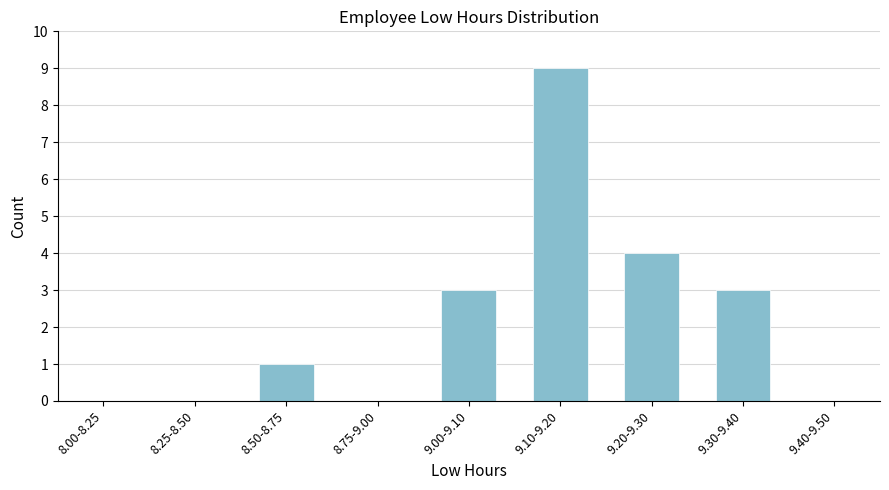

Which category has the highest value across all series?

9.10-9.20